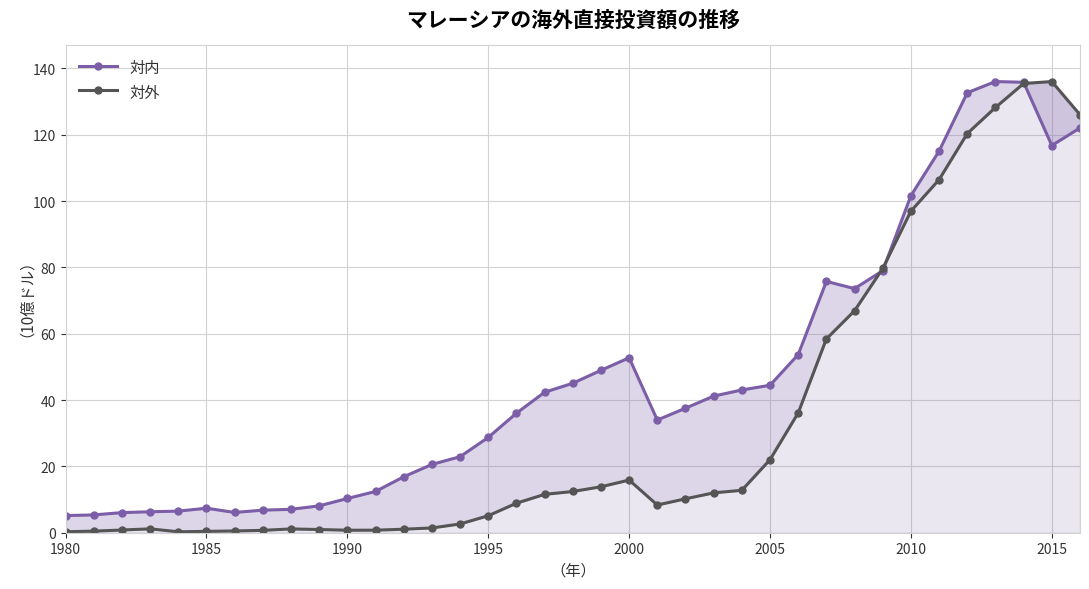

Rank the series by their average value, from lowest to highest.

対外, 対内